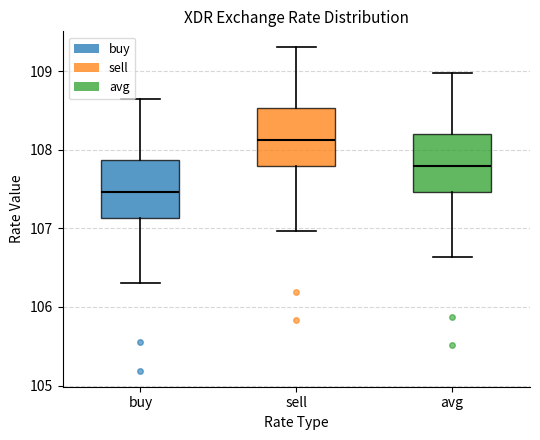

Which box's median line is the lowest?

buy